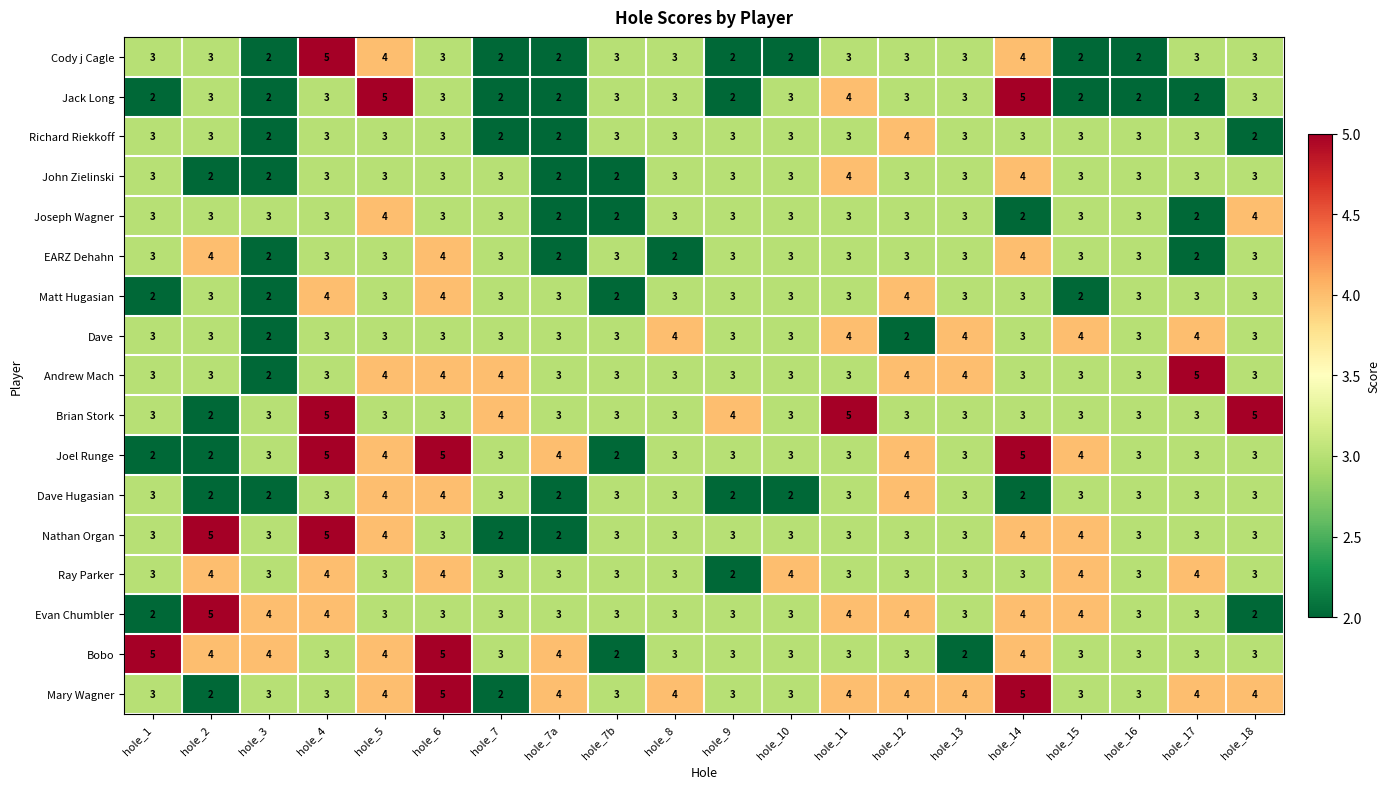

What is the difference between the highest and lowest values at hole_7b?

1